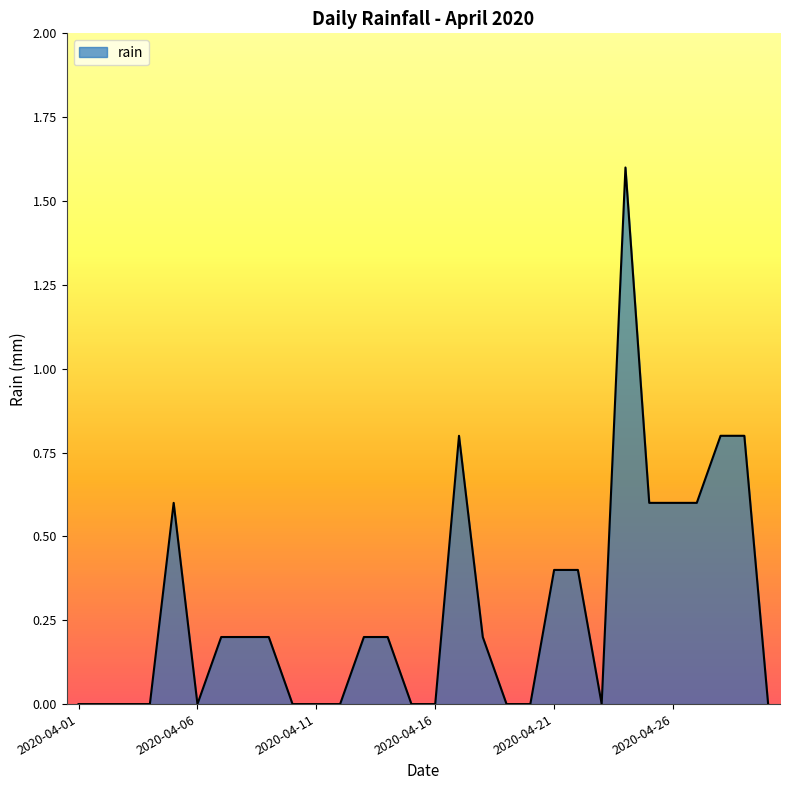

What is the greatest value displayed?

1.6